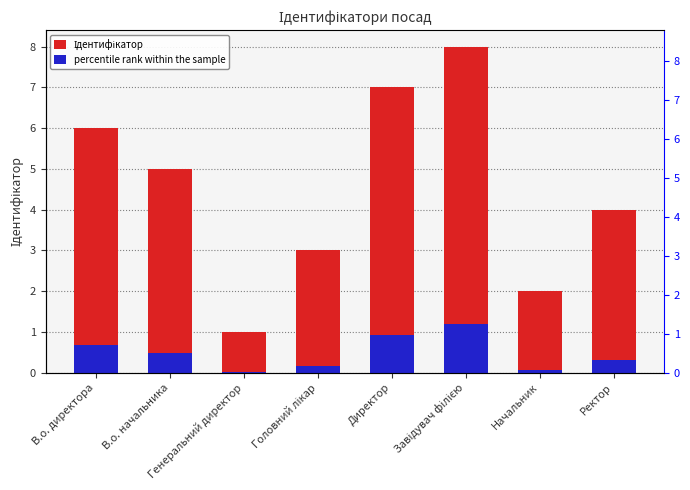

Which label corresponds to the smallest value in the chart?

Генеральний директор